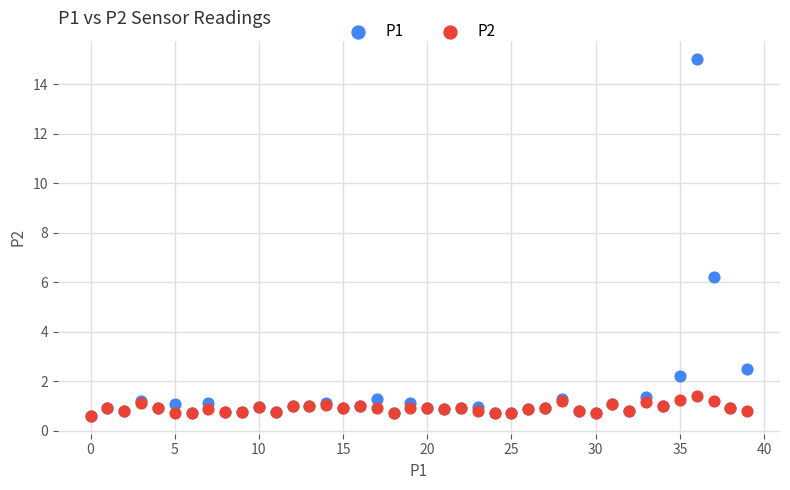

Across all series, what Y value is closest to 7?

6.2